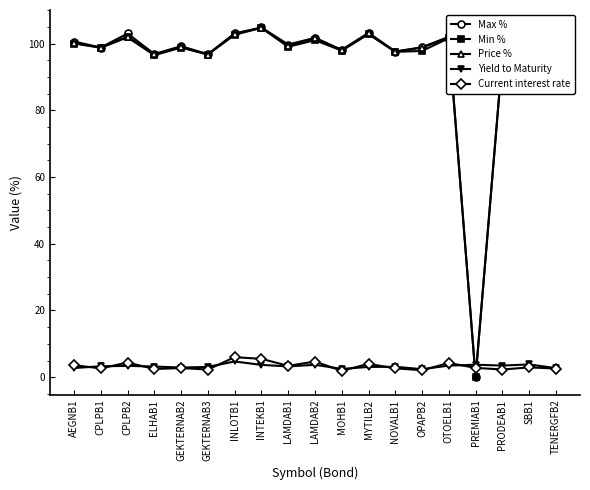

List the labels in order of Price % value, smallest first.

PRODEAB1, GEKTERNAB3, ELHAB1, NOVALB1, MOHB1, PREMIAB1, SBB1, CPLPB1, OPAPB2, GEKTERNAB2, LAMDAB1, TENERGFB2, AEGNB1, LAMDAB2, OTOELB1, CPLPB2, INLOTB1, MYTILB2, INTEKB1